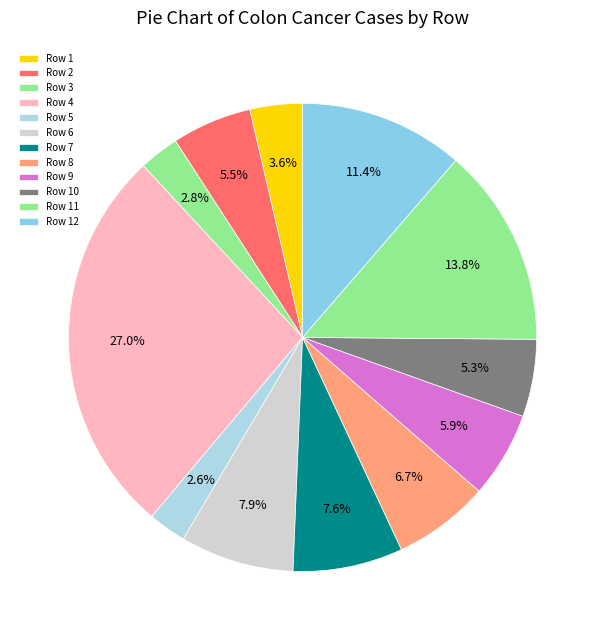

Count the number of slices in the pie.

12